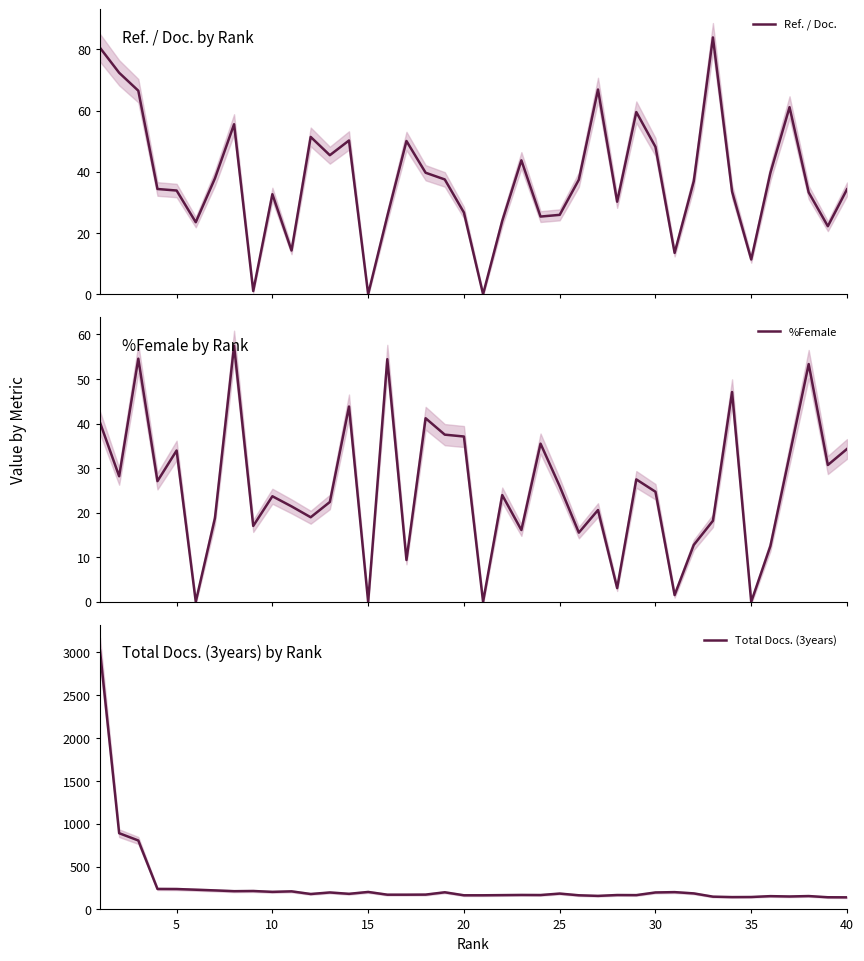

True or false: Ref. / Doc. and Total Docs. (3years) cross at least once.

False